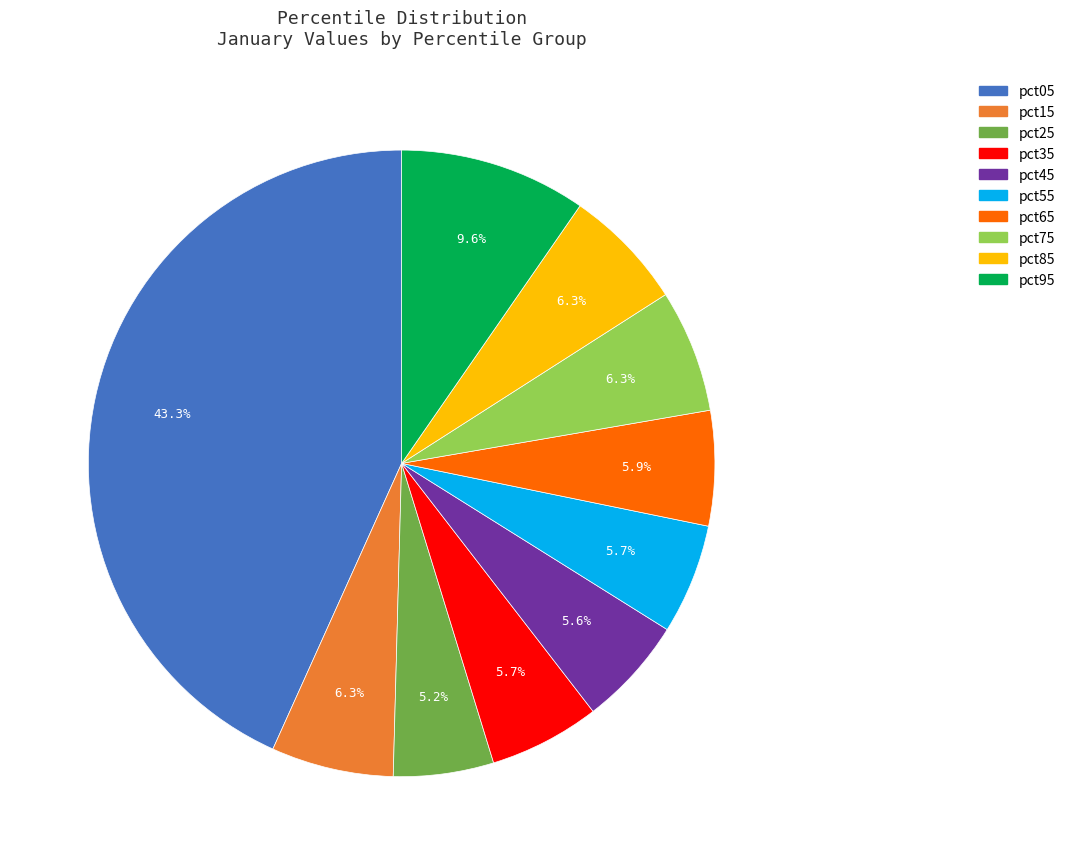

To the nearest percent, what percentage of the pie is pct35?

6%